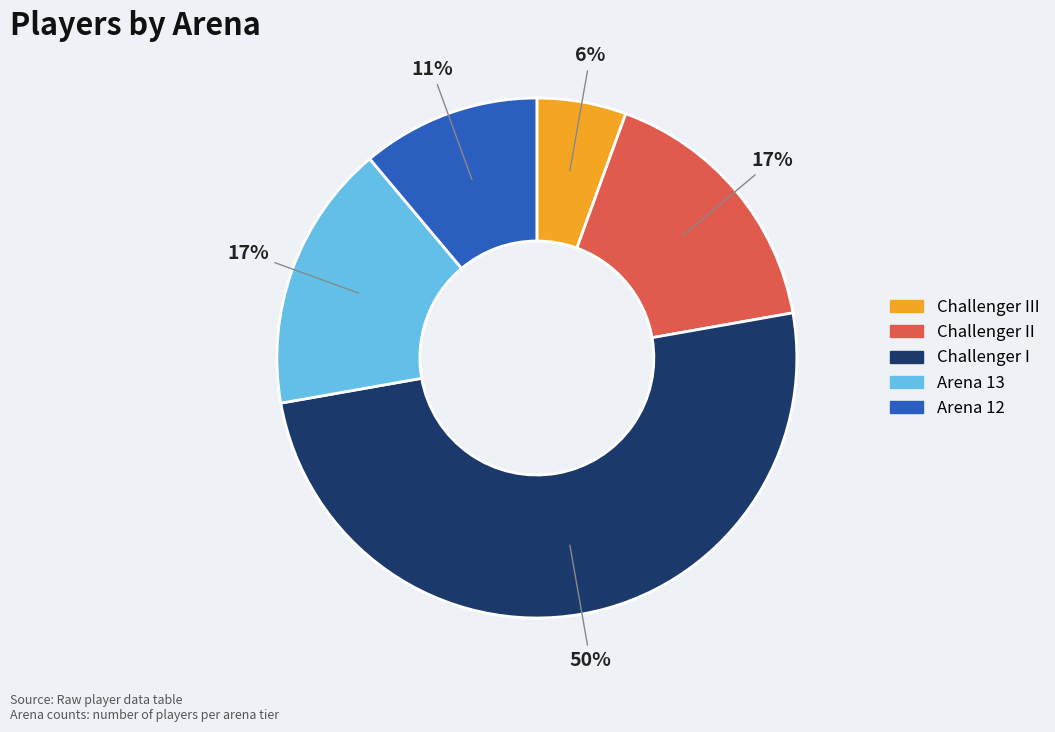

Does Arena 13 represent more than half of the total?

No